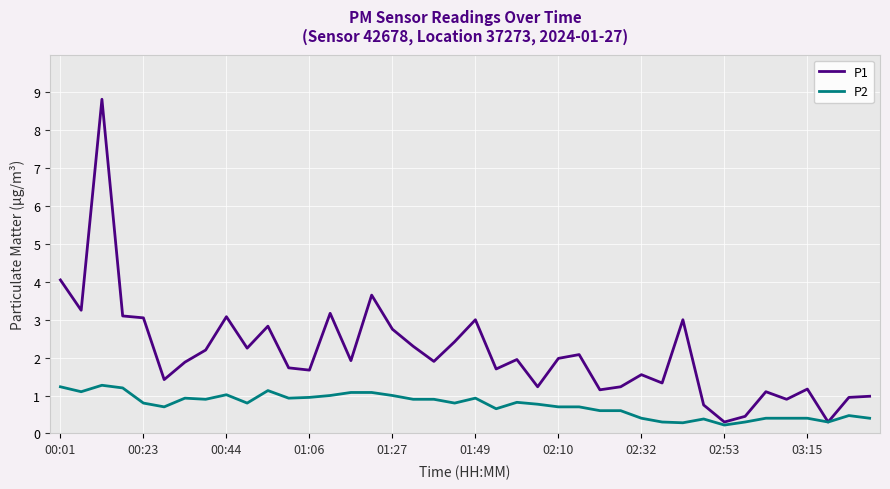

What is the difference between the maximum and second lowest values in the P1 series?

8.5